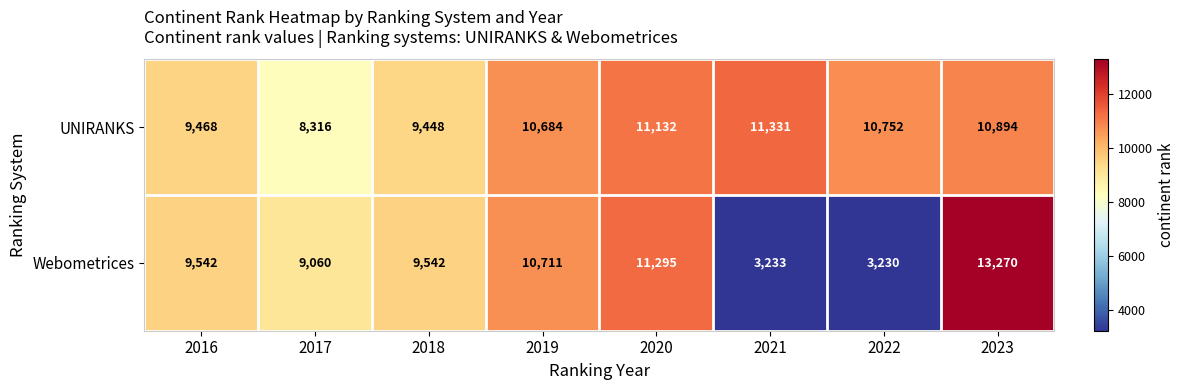

Where does the UNIRANKS series first go above 10752?

2020